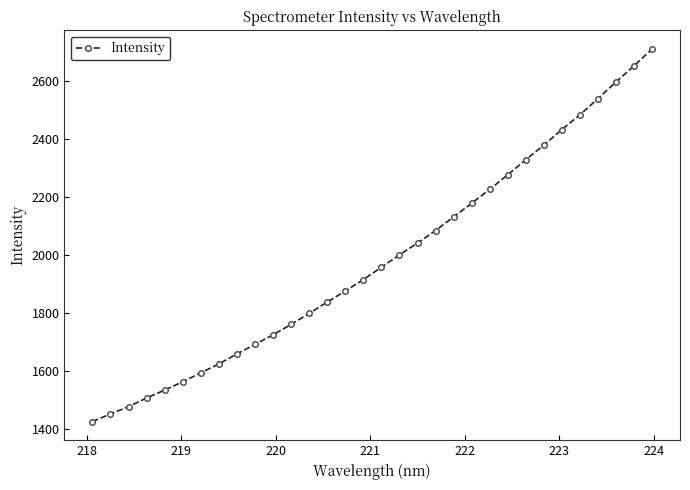

Reading left to right, what are all the values shown in this chart?

1425.2	1451.8	1476.7	1506.7	1534.0	1562.8	1593.3	1624.2	1658.6	1691.4	1724.5	1760.5	1798.1	1837.5	1875.3	1914.9	1957.4	2000.0	2040.7	2083.9	2130.8	2178.0	2225.6	2276.0	2328.0	2378.0	2432.1	2482.8	2538.4	2596.0	2651.3	2709.8